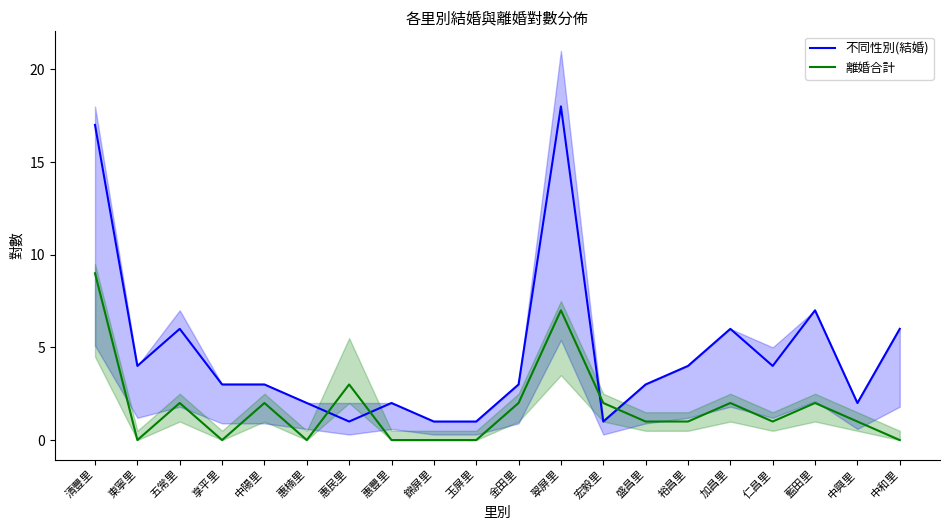

Reading right to left, list all the values displayed in this chart.

不同性別(結婚): 中和里=6	中興里=2	藍田里=7	仁昌里=4	加昌里=6	裕昌里=4	盛昌里=3	宏毅里=1	翠屏里=18	金田里=3	玉屏里=1	錦屏里=1	惠豐里=2	惠民里=1	惠楠里=2	中陽里=3	享平里=3	五常里=6	東寧里=4	清豐里=17
離婚合計: 中和里=0	中興里=1	藍田里=2	仁昌里=1	加昌里=2	裕昌里=1	盛昌里=1	宏毅里=2	翠屏里=7	金田里=2	玉屏里=0	錦屏里=0	惠豐里=0	惠民里=3	惠楠里=0	中陽里=2	享平里=0	五常里=2	東寧里=0	清豐里=9